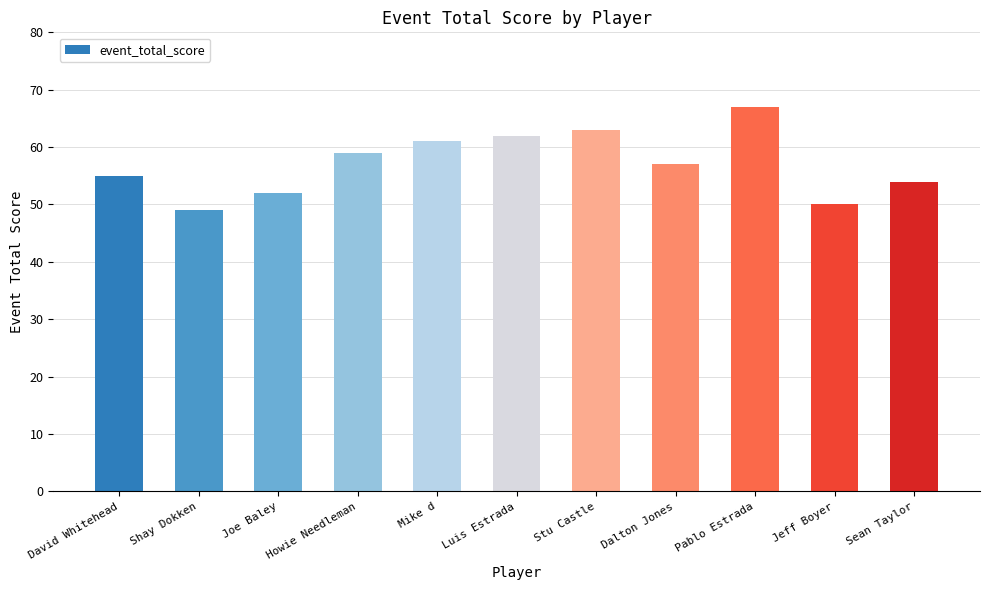

The chart shows a value of 27 at Luis Estrada. True or false?

False